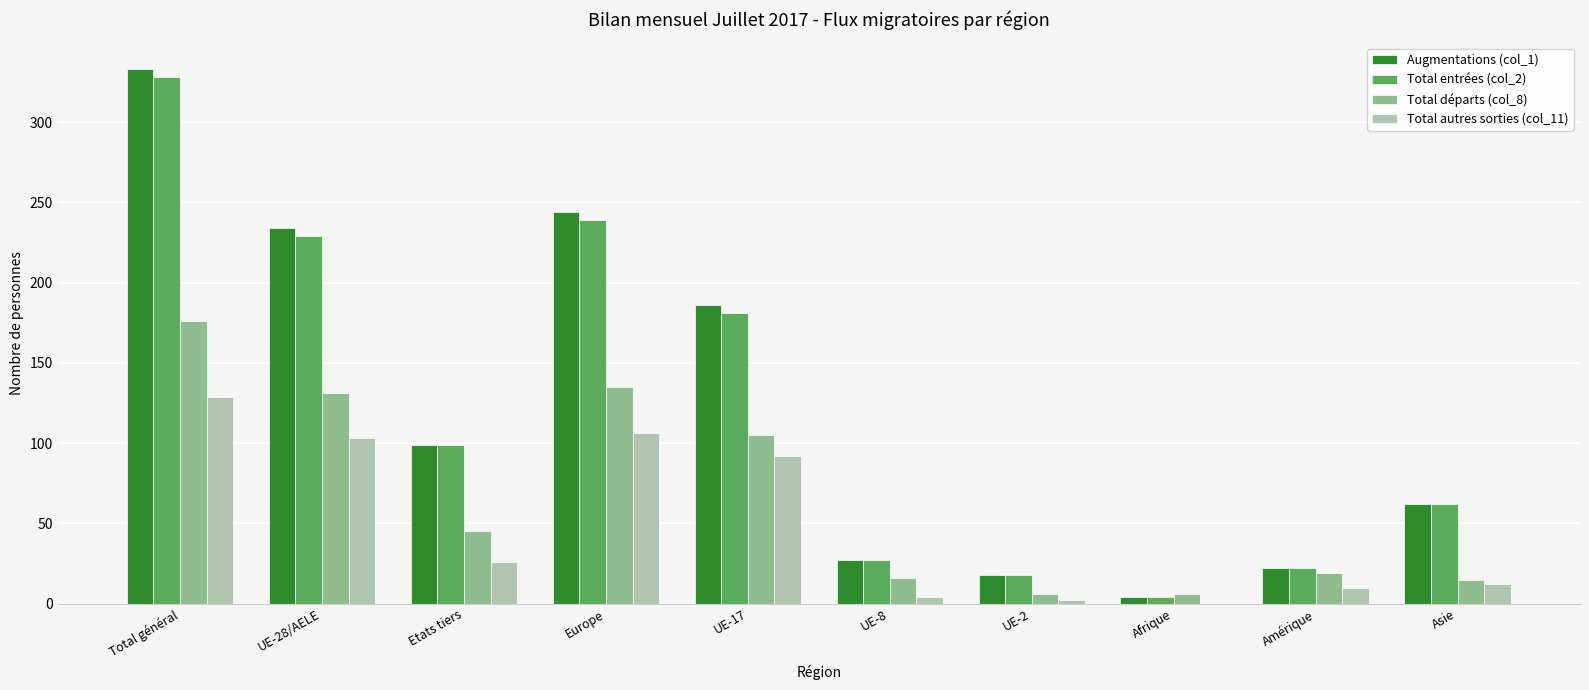

Which category has the highest value in the Total entrées (col_2) series?

Total général